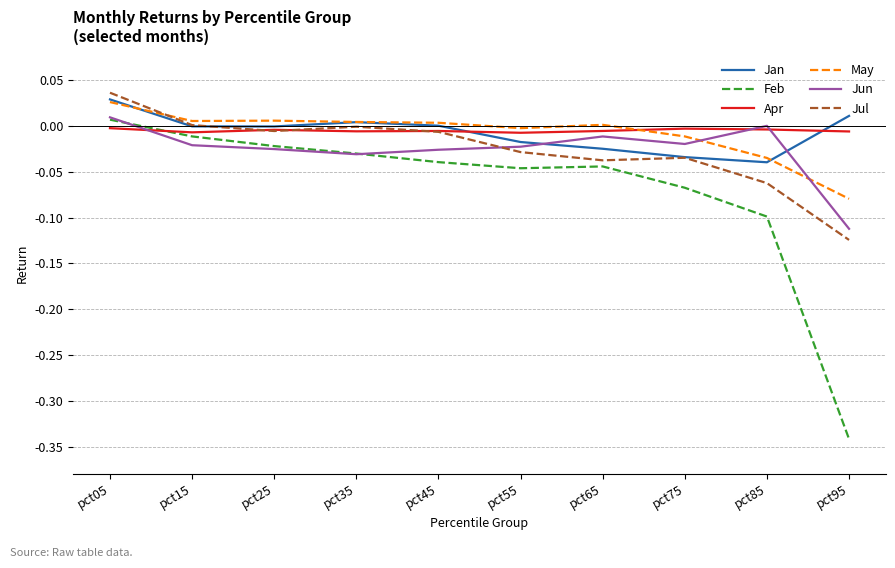

Which series changed the most between pct05 and pct85?

Feb